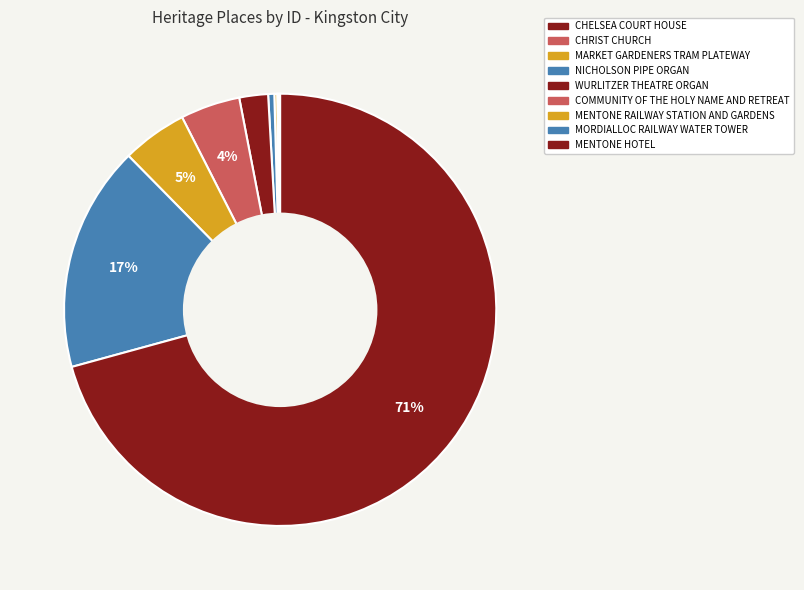

How many segments does this pie chart have?

9